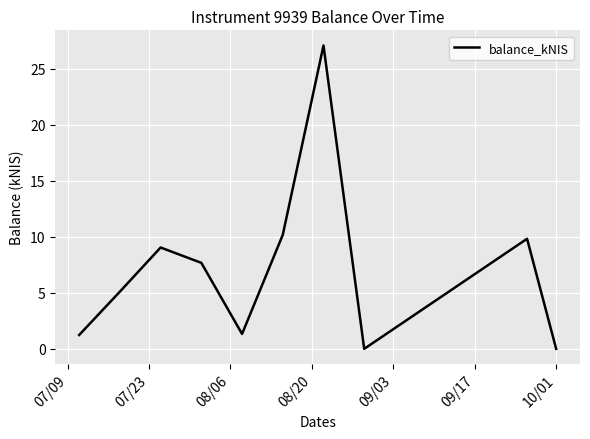

What is the difference between the maximum and minimum values?

27.1